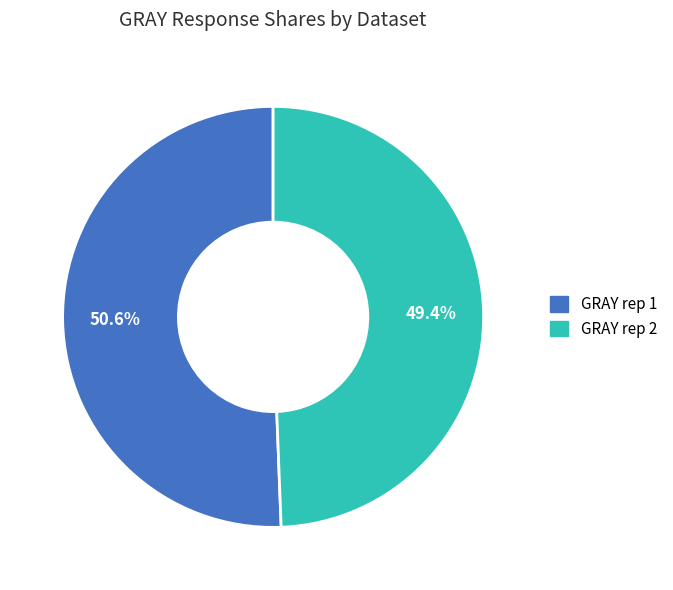

Combined, what portion of the pie is GRAY rep 2 and GRAY rep 1?

100.0%